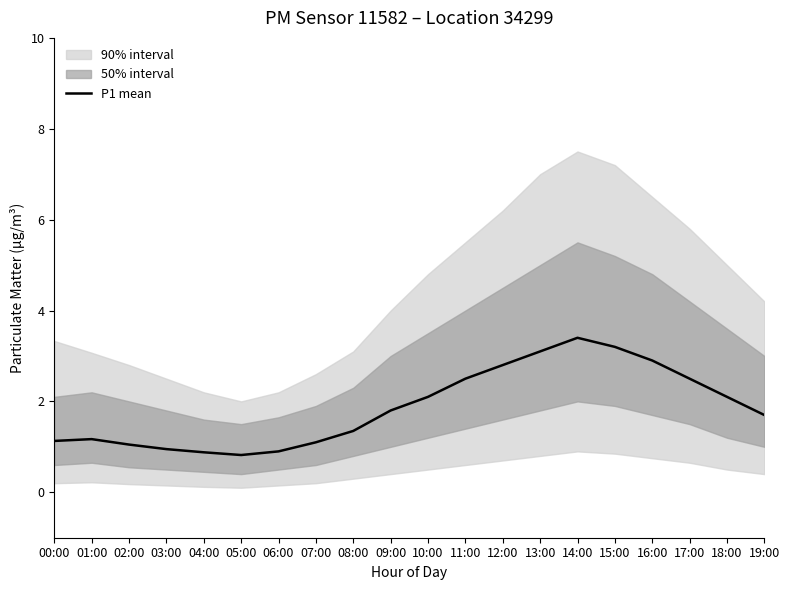

At which category does the data reach its first local peak?

01:00